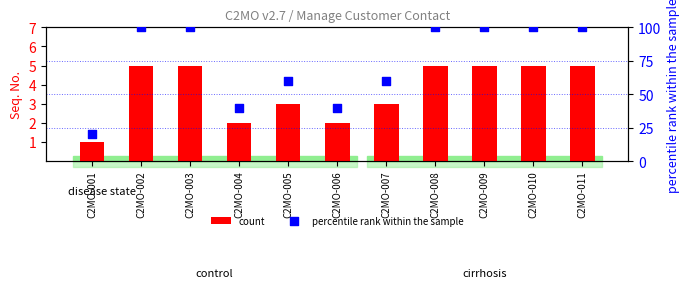

What are all the series names shown in the legend?

count, percentile rank within the sample